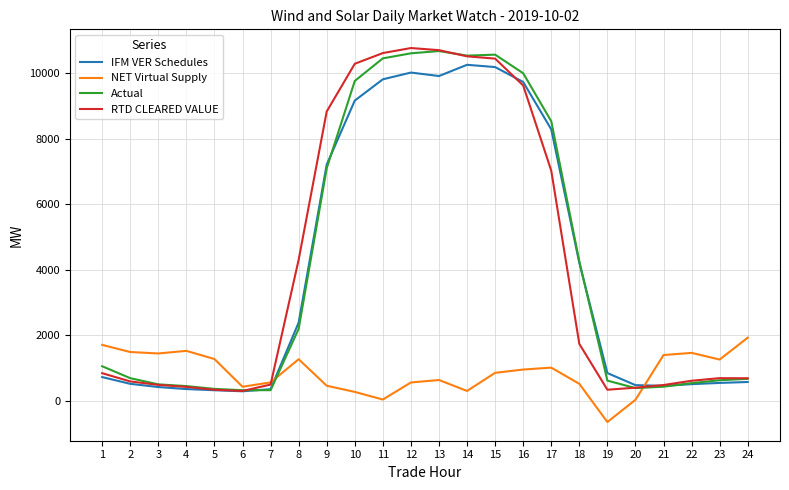

Is the value of Actual at 3 greater than the value of IFM VER Schedules at 4?

Yes